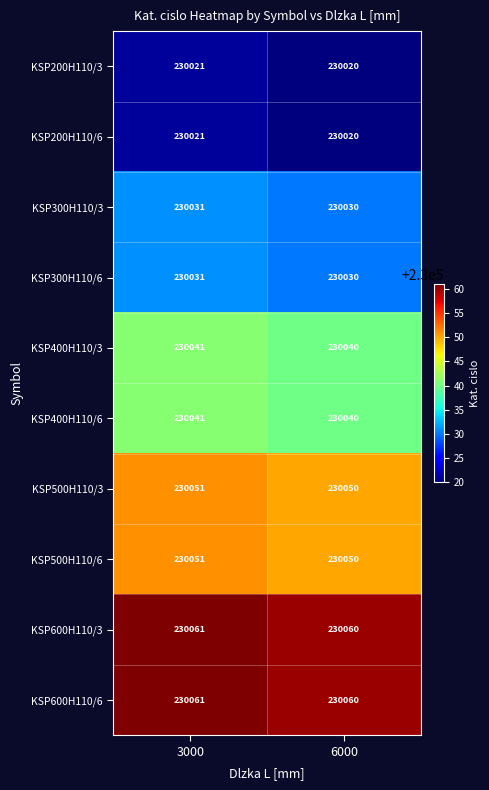

What is the sum of all KSP600H110/3 values?

460121